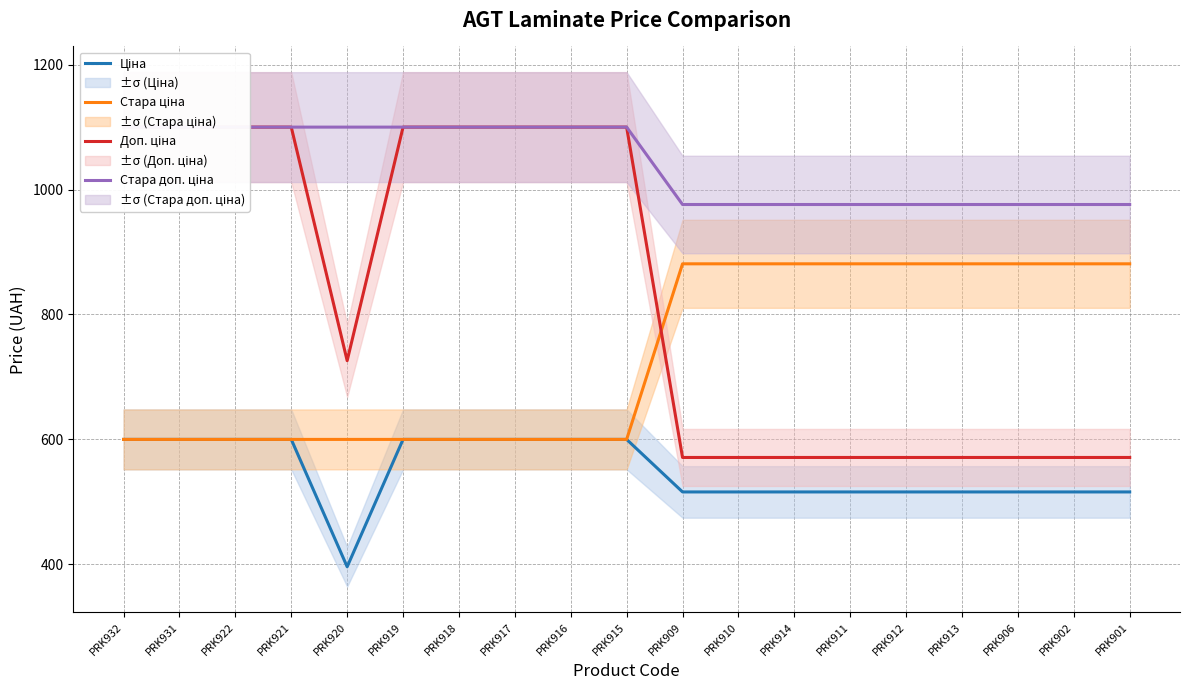

Is this an area chart (filled region under the line)?

No